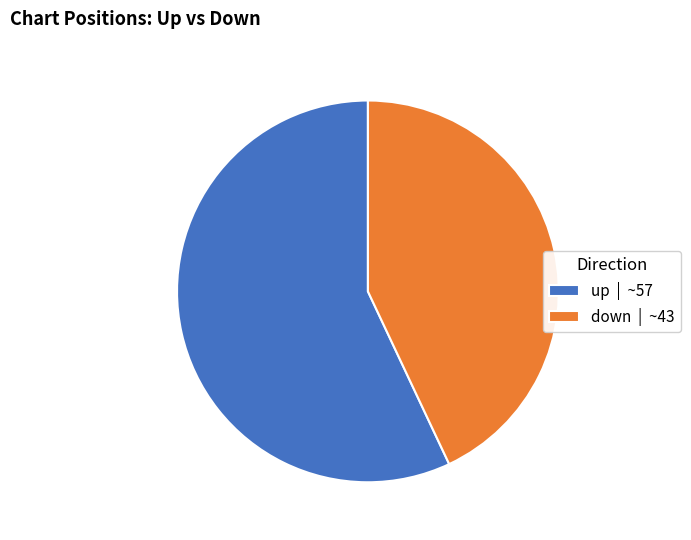

The down slice represents 43% of the pie. True or false?

True